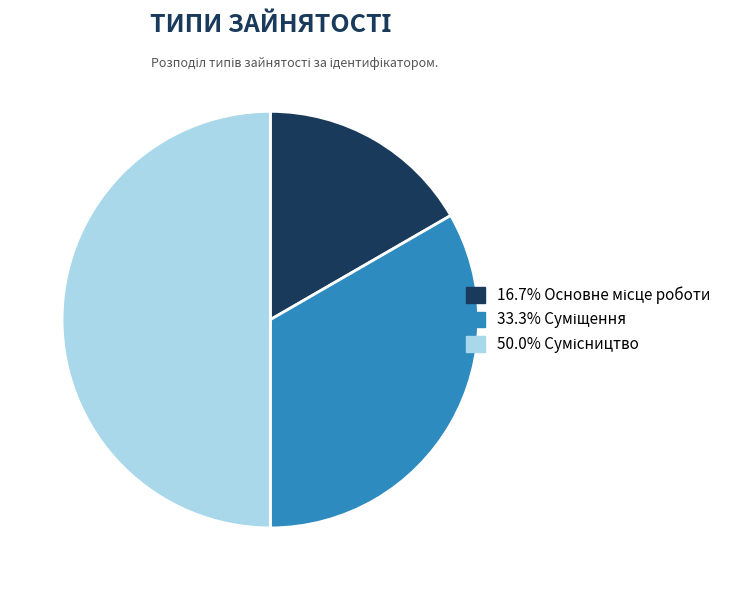

Count the number of slices in the pie.

3